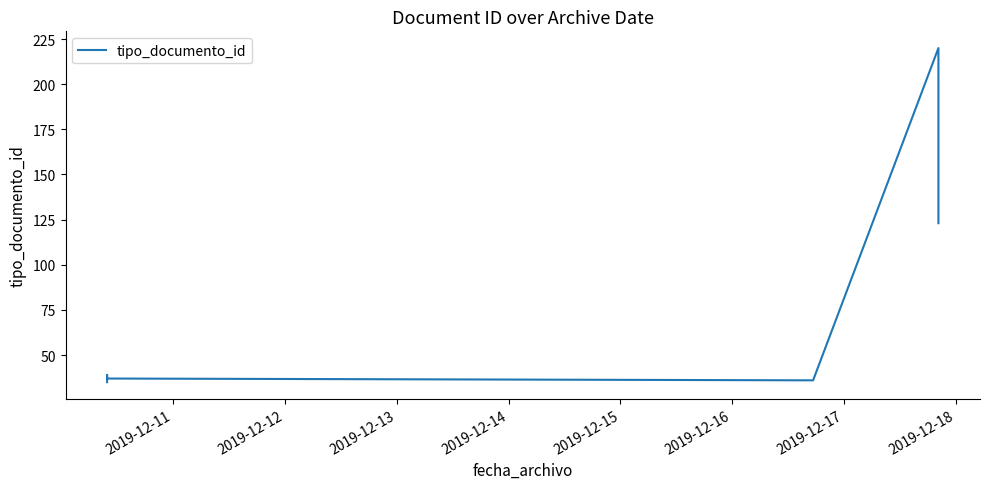

True or false: the data has more than 1 interior local peaks.

True